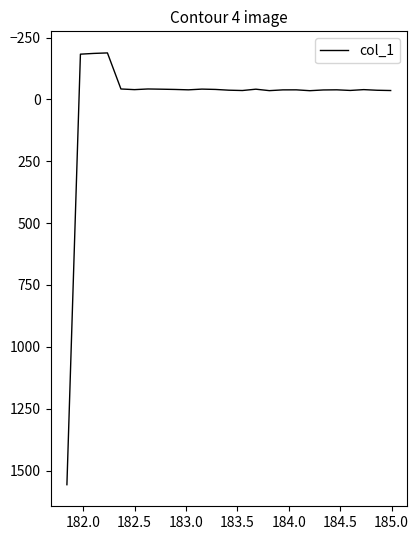

How many categories are shown in the chart?

25